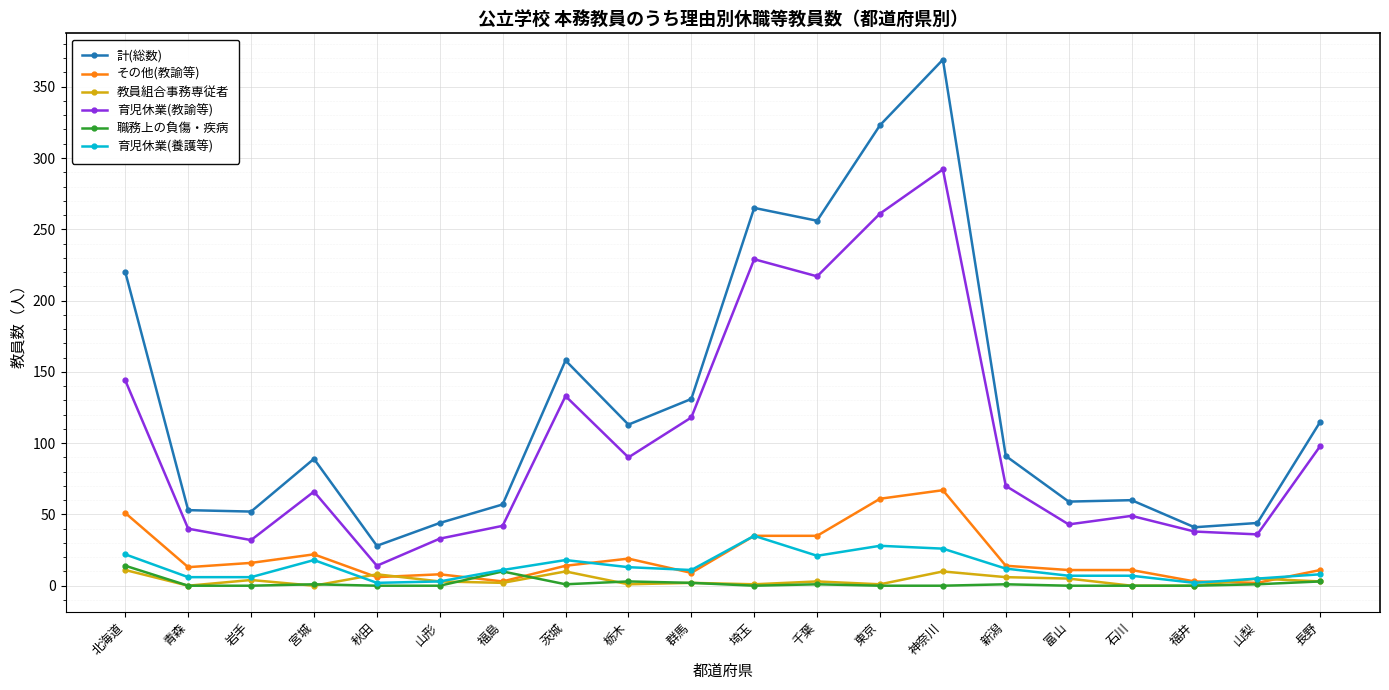

At which category is the sum across all series the highest?

神奈川